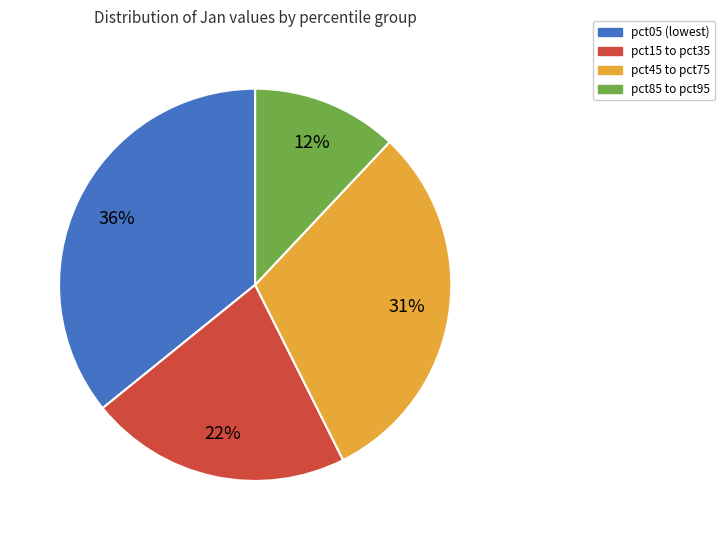

Count the number of slices in the pie.

4